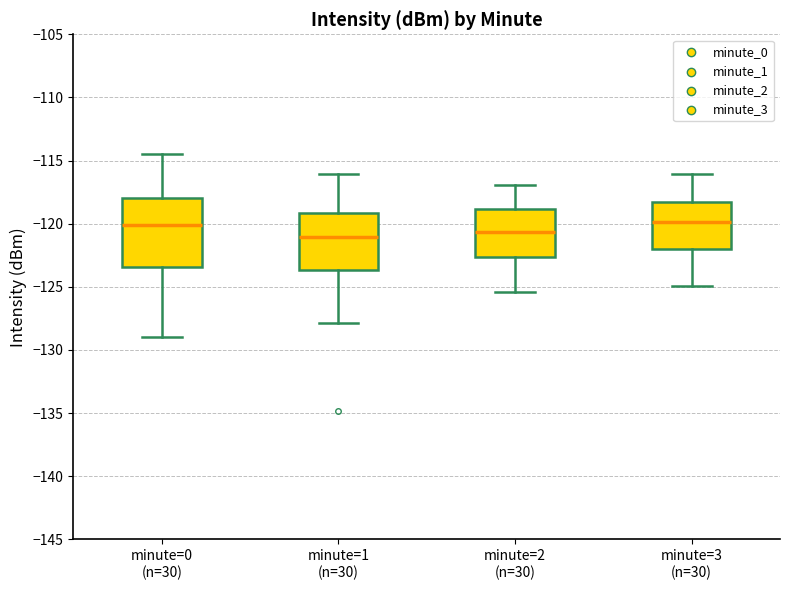

Which box is the tallest, from its lower edge to its upper edge?

minute=0 (n=30)